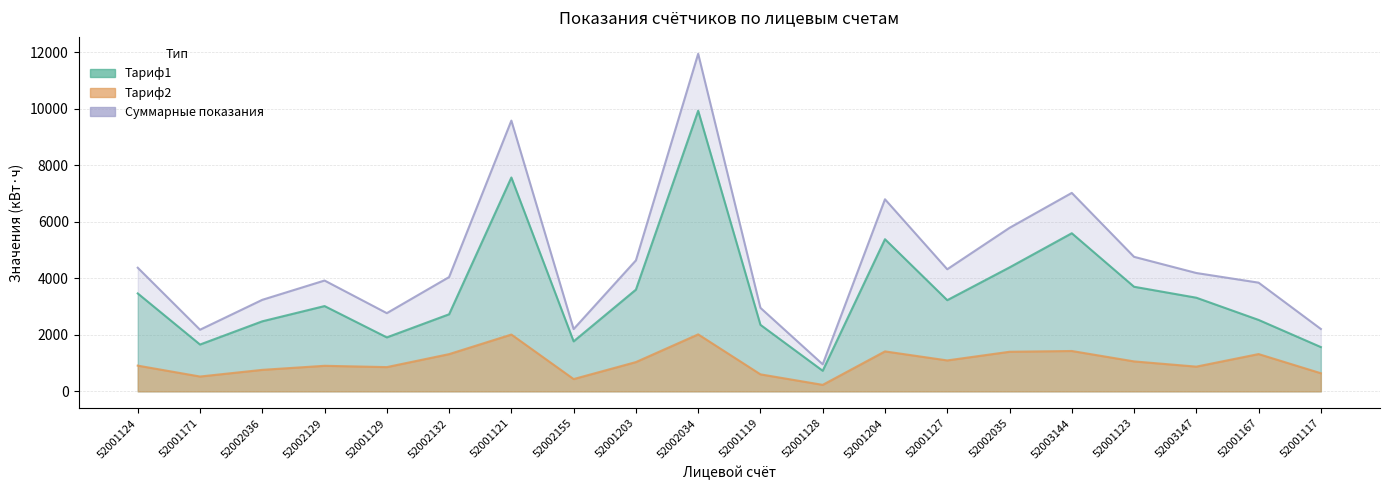

In Суммарные показания, how many points are lower than both neighbors (excluding endpoints)?

5